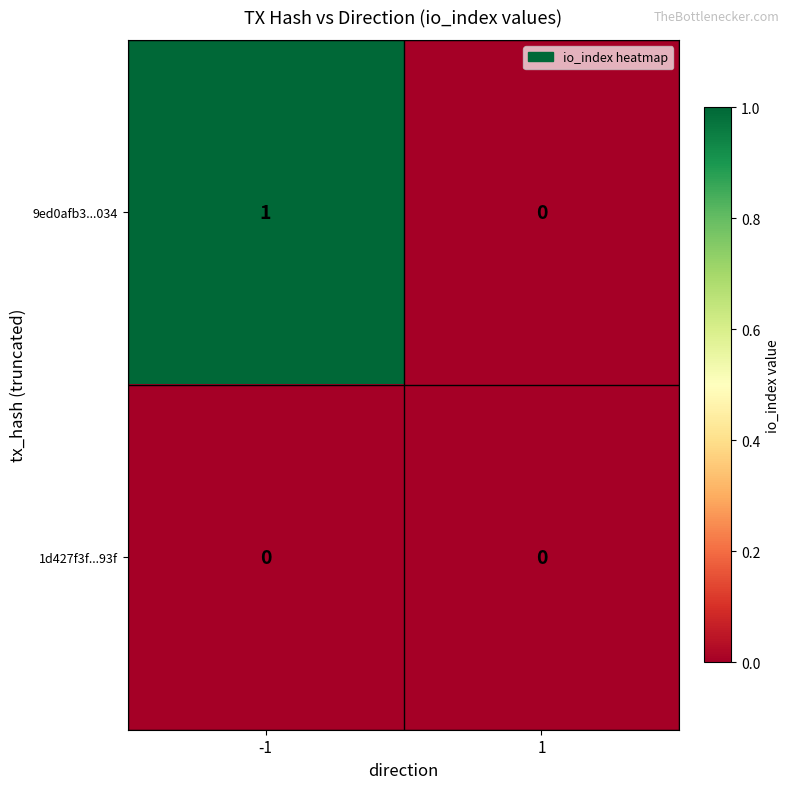

Is the value of 9ed0afb3...034 at -1 greater than the value of 1d427f3f...93f at -1?

Yes